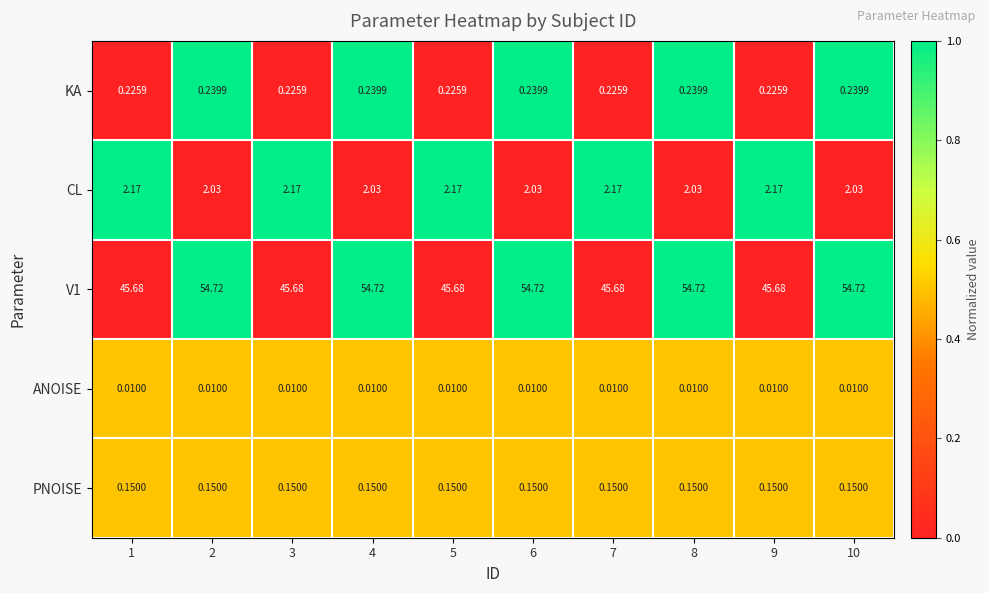

Is the value of CL at 1 greater than the value of KA at 9?

Yes